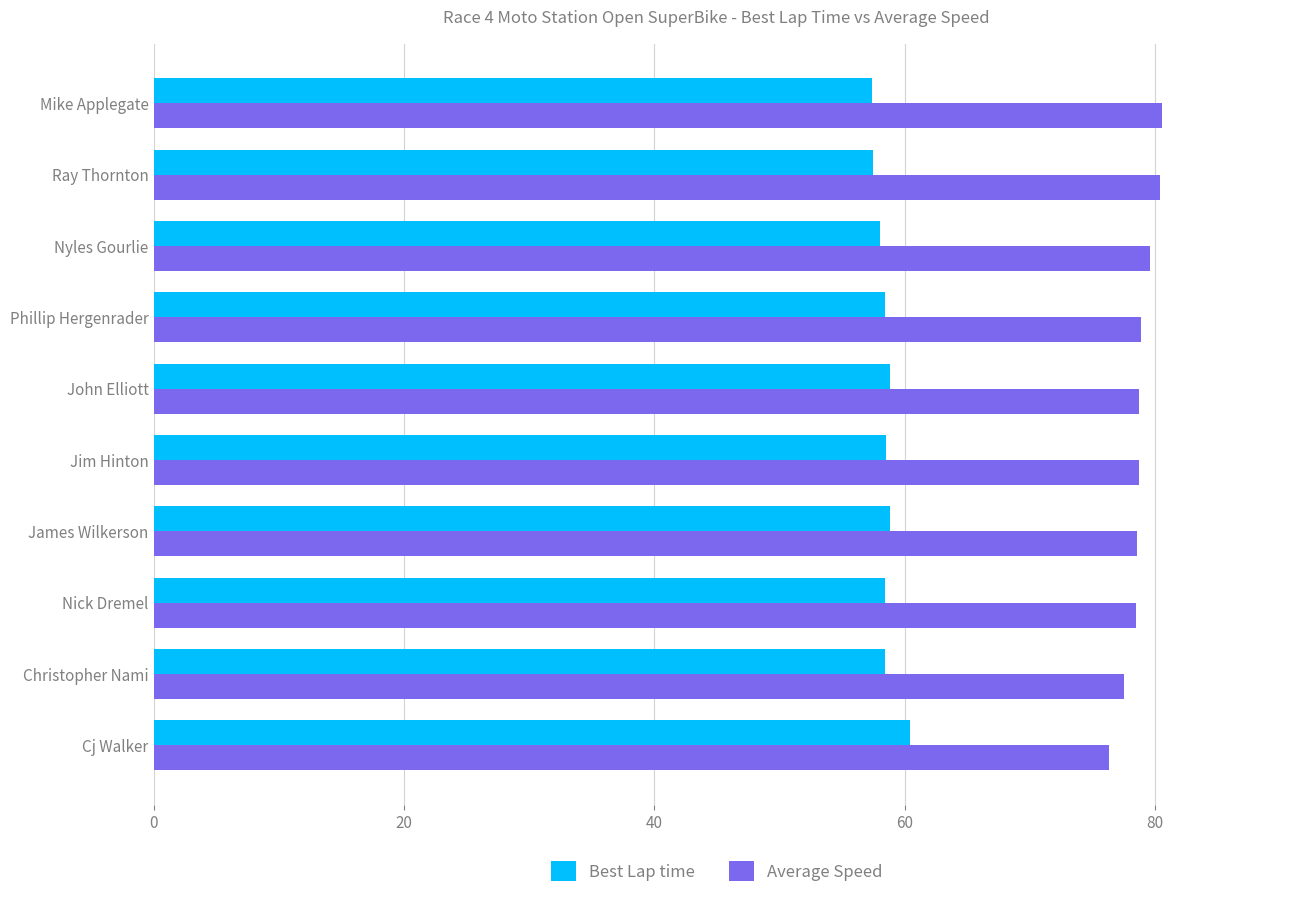

What are all the series names shown in the legend?

Best Lap time, Average Speed